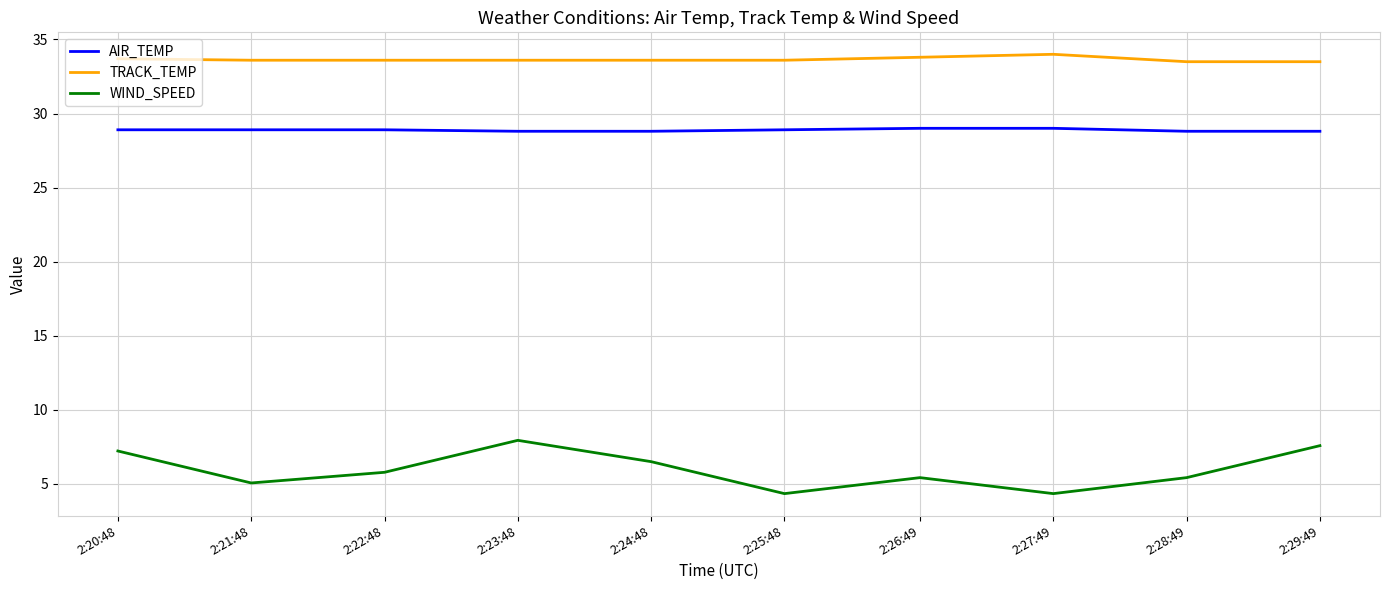

What is the difference between the maximum and minimum values in the TRACK_TEMP series?

0.5